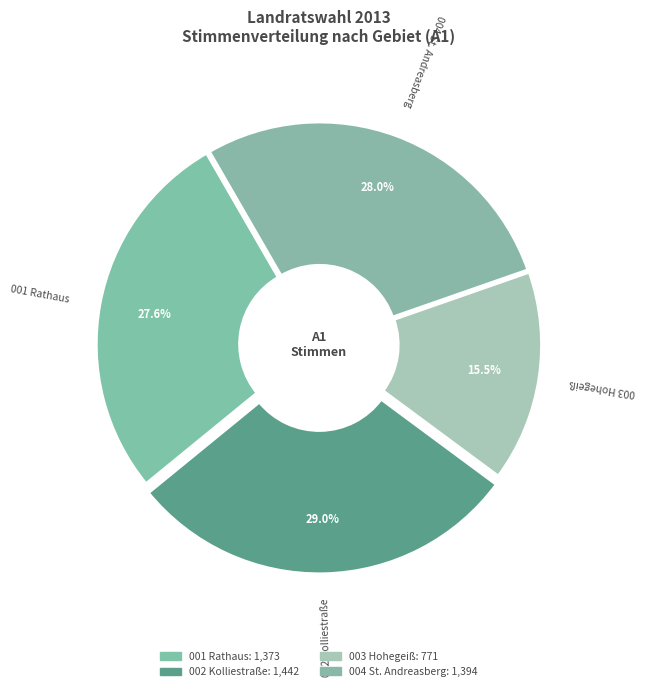

The 001 Rathaus slice represents 37% of the pie. True or false?

False